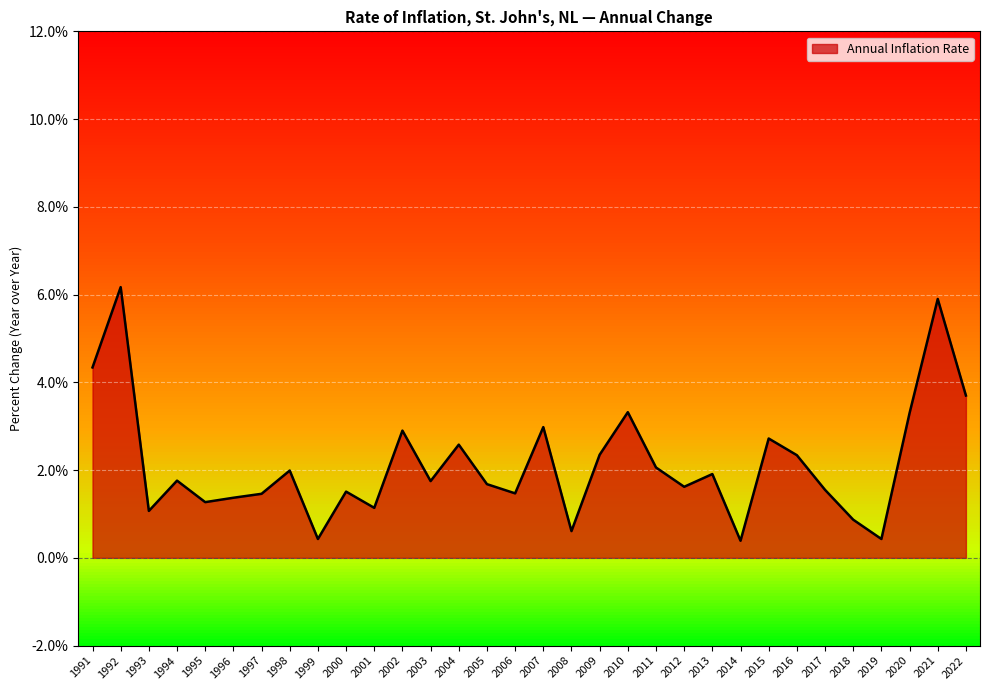

At which category does the data reach its first local valley?

1993